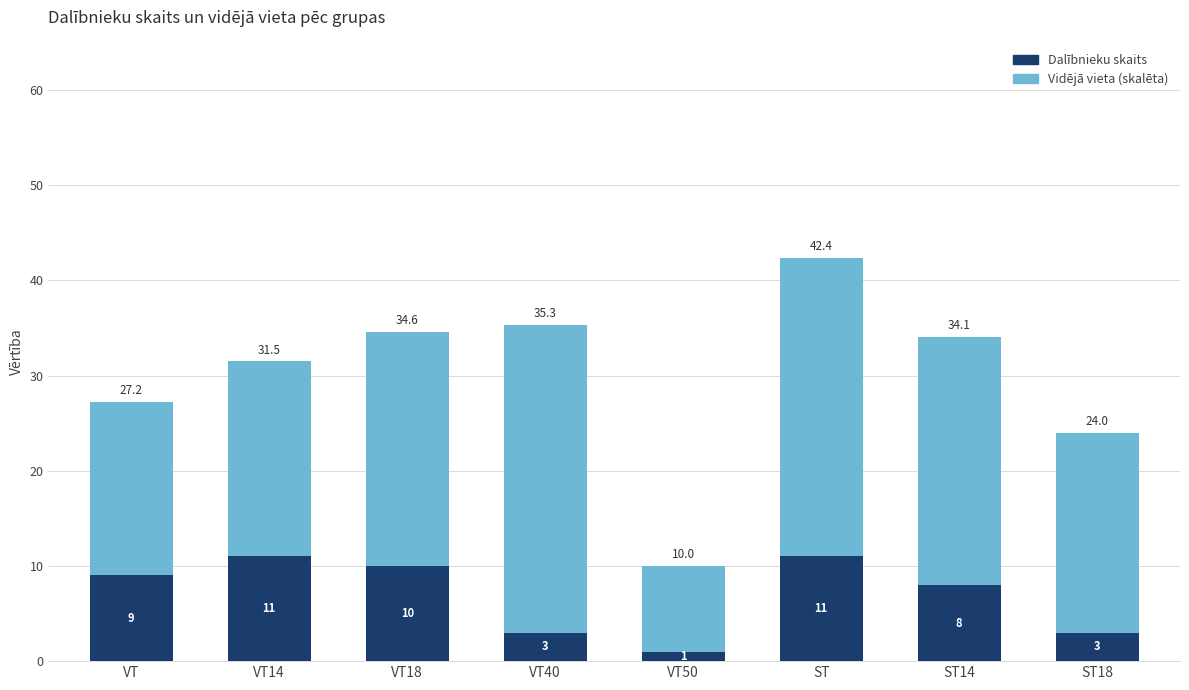

Does the chart contain any negative values?

No